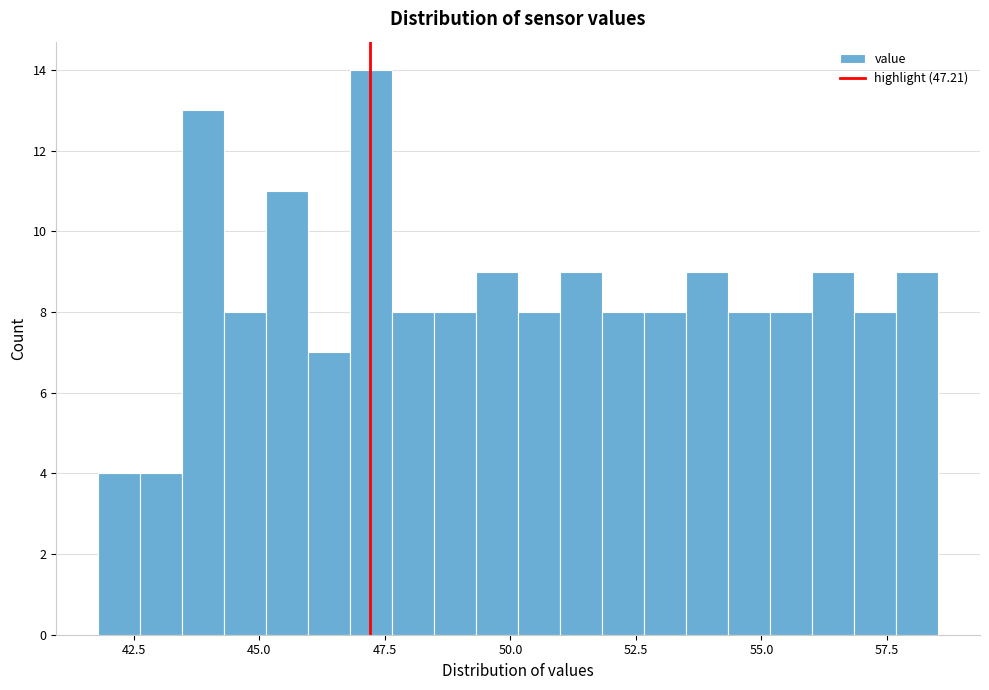

Read against the x-axis, roughly where is the centre of the tallest bar?

47.0